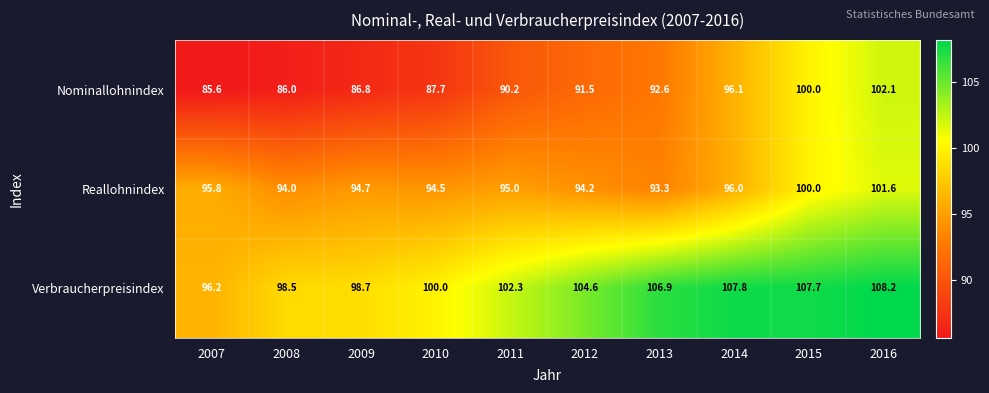

Rank the series by their average value, from lowest to highest.

Nominallohnindex, Reallohnindex, Verbraucherpreisindex